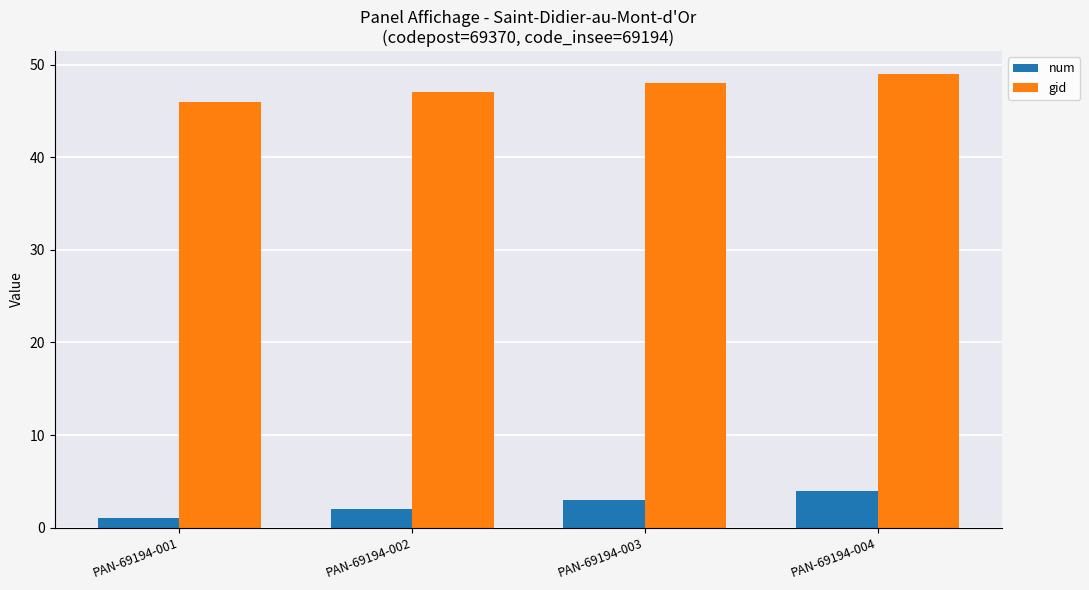

How many bars are there in each group?

2